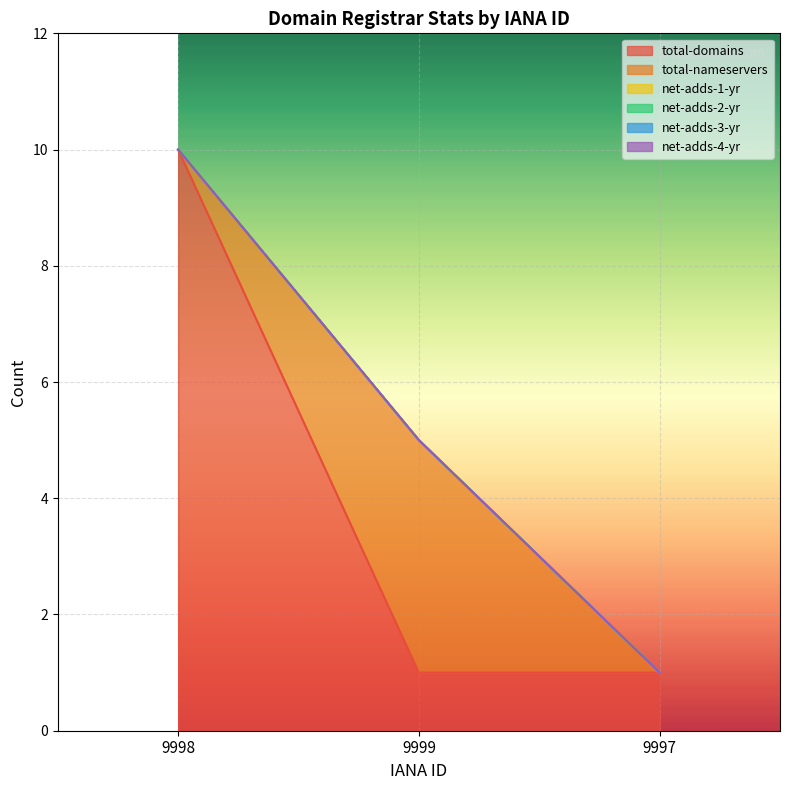

How many lines are shown in the chart?

6